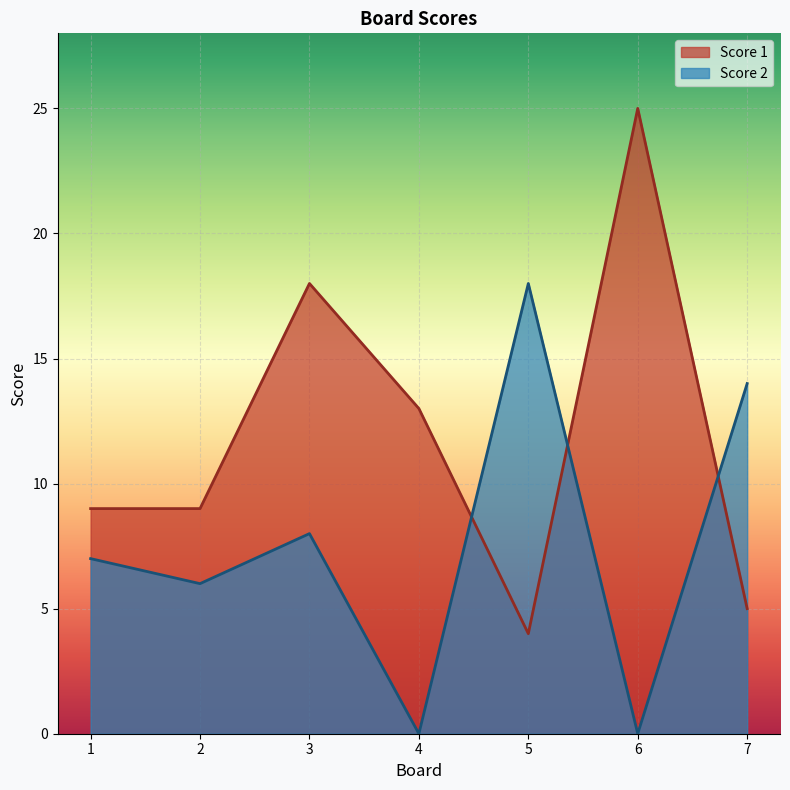

Between 1 and 2, which series saw the biggest shift?

Score 2